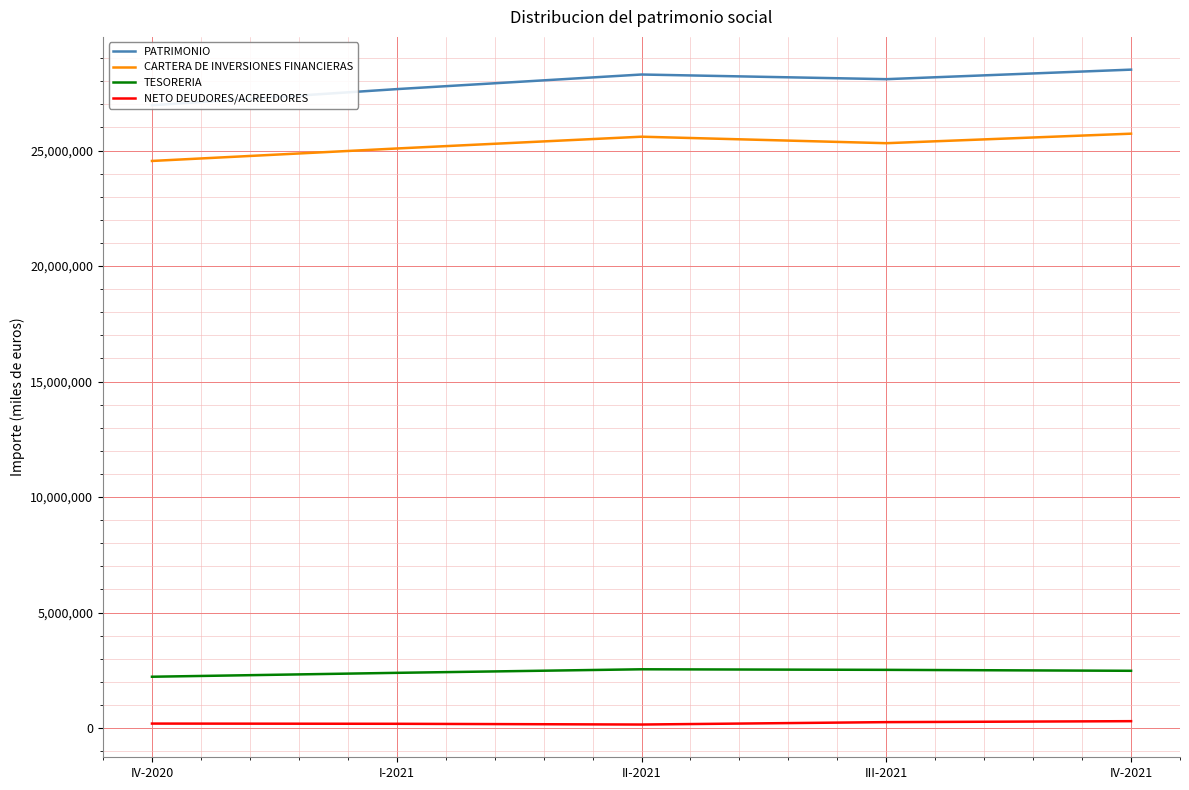

What is the average value of the PATRIMONIO series?

27900440